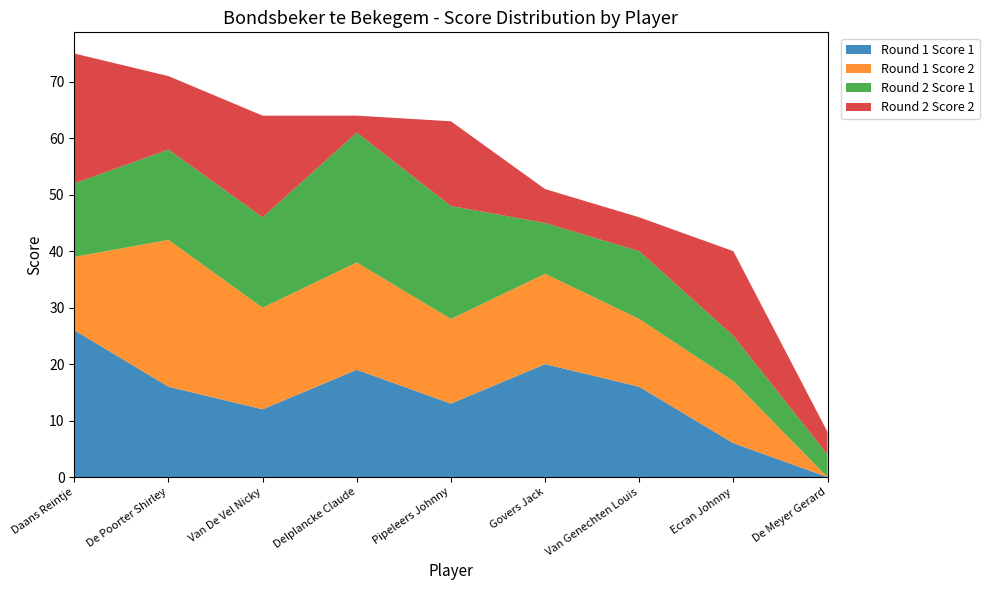

Reading left to right, extract all data points from this chart.

Round 1 Score 1: Daans Reintje=26	De Poorter Shirley=16	Van De Vel Nicky=12	Delplancke Claude=19	Pipeleers Johnny=13	Govers Jack=20	Van Genechten Louis=16	Ecran Johnny=6	De Meyer Gerard=0
Round 1 Score 2: Daans Reintje=13	De Poorter Shirley=26	Van De Vel Nicky=18	Delplancke Claude=19	Pipeleers Johnny=15	Govers Jack=16	Van Genechten Louis=12	Ecran Johnny=11	De Meyer Gerard=0
Round 2 Score 1: Daans Reintje=13	De Poorter Shirley=16	Van De Vel Nicky=16	Delplancke Claude=23	Pipeleers Johnny=20	Govers Jack=9	Van Genechten Louis=12	Ecran Johnny=8	De Meyer Gerard=4
Round 2 Score 2: Daans Reintje=23	De Poorter Shirley=13	Van De Vel Nicky=18	Delplancke Claude=3	Pipeleers Johnny=15	Govers Jack=6	Van Genechten Louis=6	Ecran Johnny=15	De Meyer Gerard=4